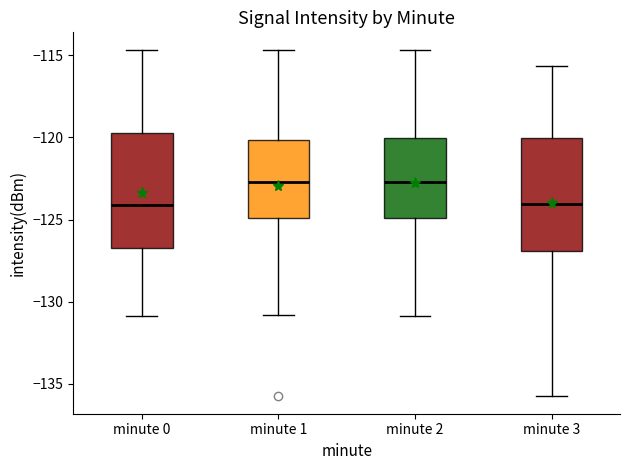

Where does the median line of the box for minute 1 sit on the y-axis? The values are not printed on the chart, so give them approximately, as read against the axis.

-122.5